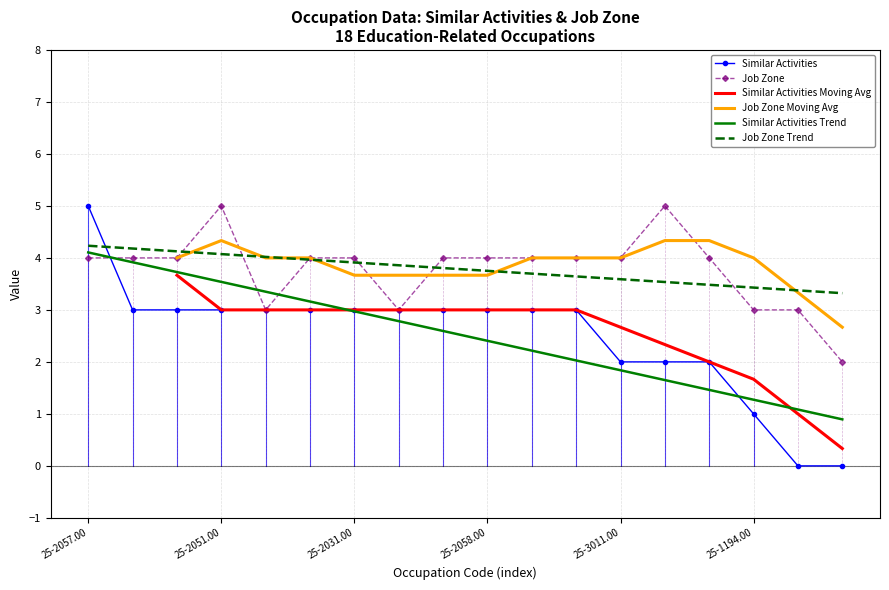

Reading left to right, transcribe all the data shown in this chart.

Similar Activities: 25-2057.00=5	25-2056.00=3	25-2055.00=3	25-2051.00=3	25-2011.00=3	25-2023.00=3	25-2031.00=3	25-3021.00=3	25-2032.00=3	25-2058.00=3	25-2021.00=3	25-2012.00=3	25-3011.00=2	25-1082.00=2	25-2022.00=2	25-1194.00=1	25-9042.00=0	43-4121.00=0
Job Zone: 25-2057.00=4	25-2056.00=4	25-2055.00=4	25-2051.00=5	25-2011.00=3	25-2023.00=4	25-2031.00=4	25-3021.00=3	25-2032.00=4	25-2058.00=4	25-2021.00=4	25-2012.00=4	25-3011.00=4	25-1082.00=5	25-2022.00=4	25-1194.00=3	25-9042.00=3	43-4121.00=2